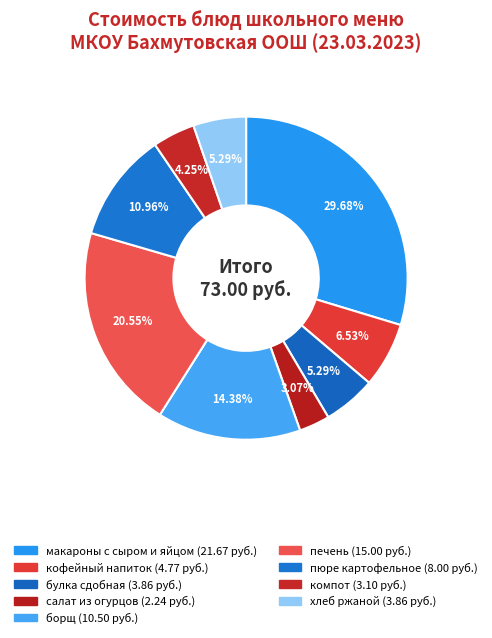

Is хлеб ржаной the majority of the pie?

No